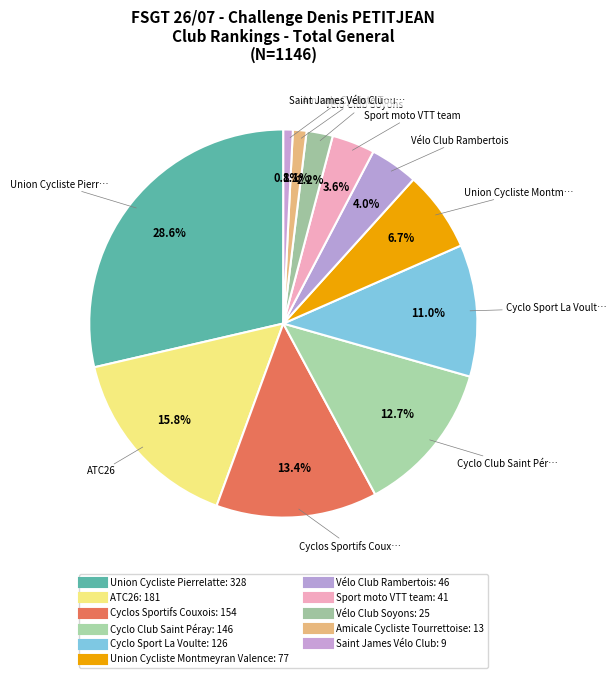

Count the number of slices in the pie.

11